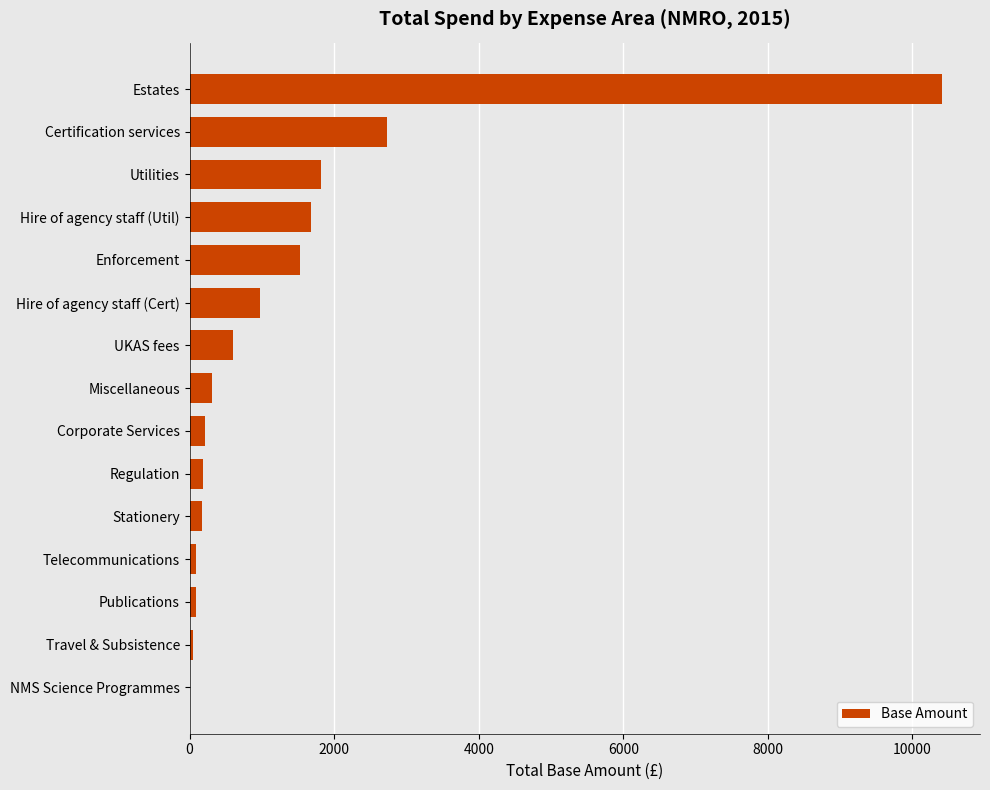

What is the change in value from Certification services to Estates?

+7687.6